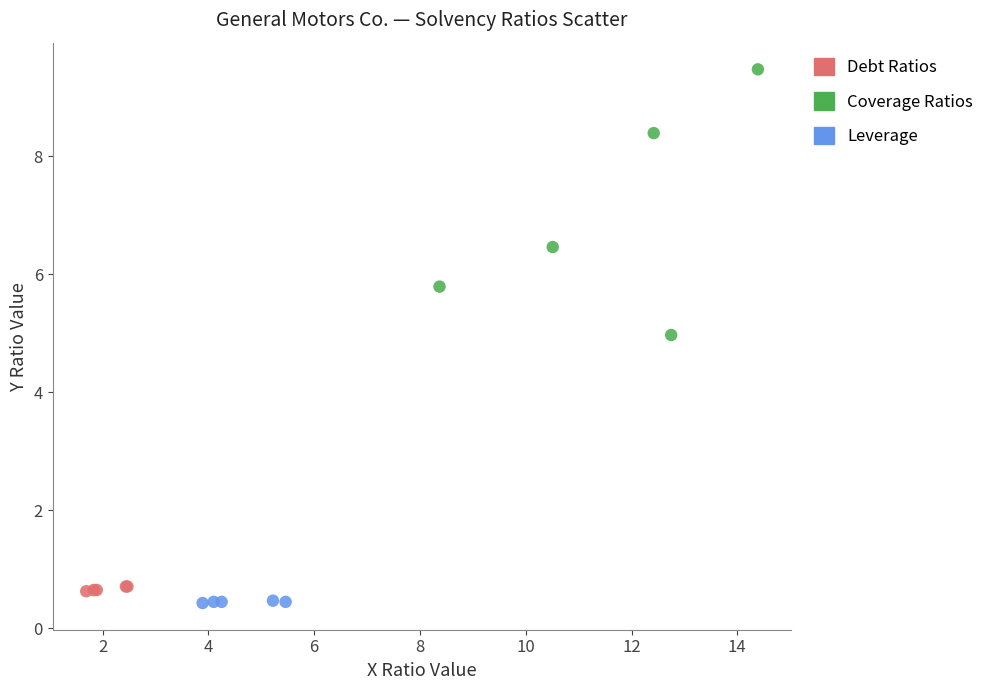

Which series has the largest Y range (max minus min)?

Coverage Ratios